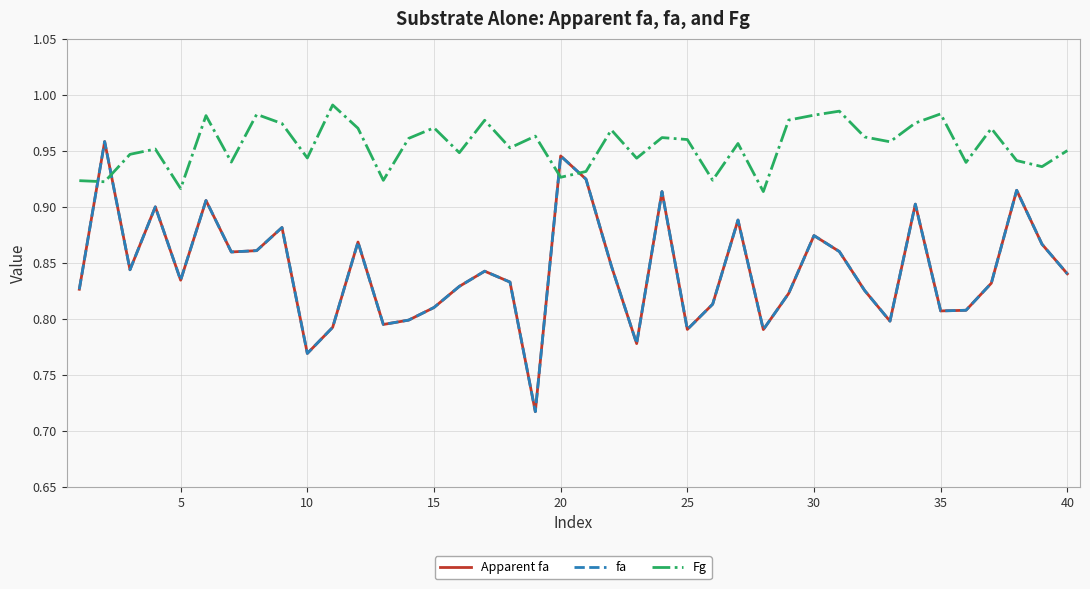

What is the minimum value for Fg?

0.9